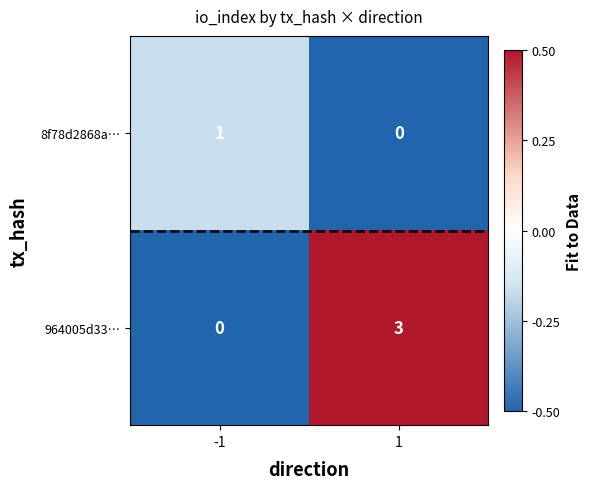

At how many categories does at least one series exceed 2?

1